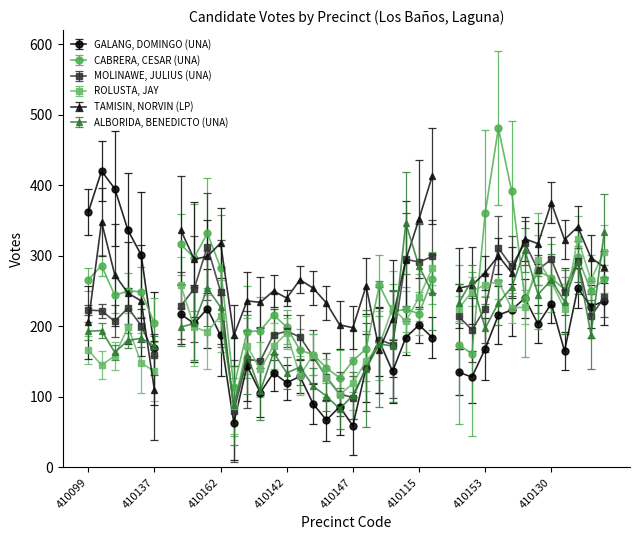

At how many categories does at least one series exceed 396?

3